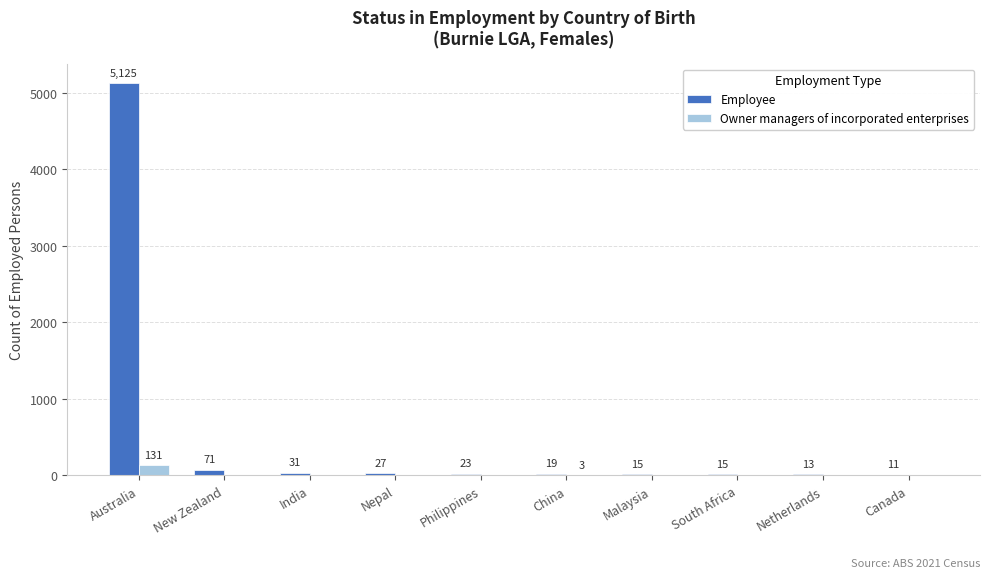

Is it true that Owner managers of incorporated enterprises equals 0 at India?

True